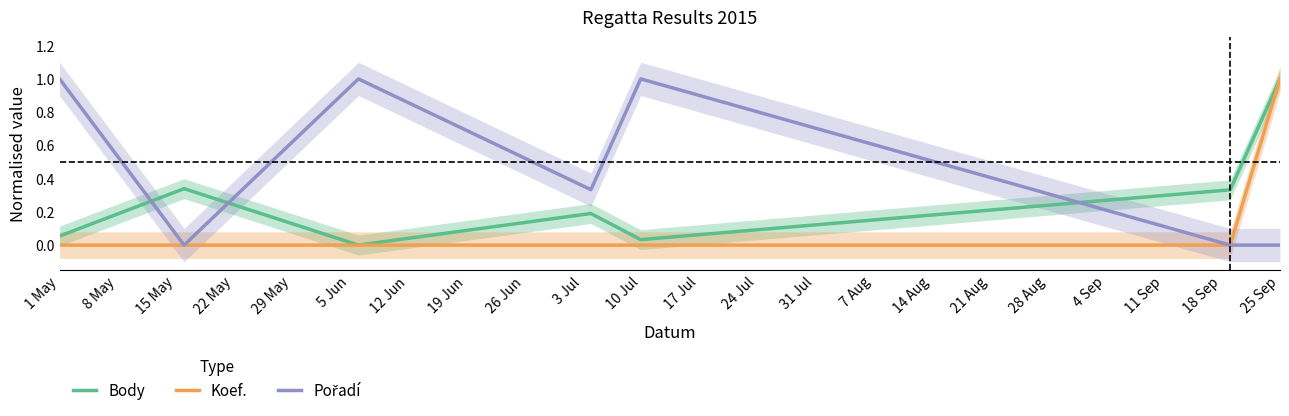

At how many categories does at least one series exceed 0?

7